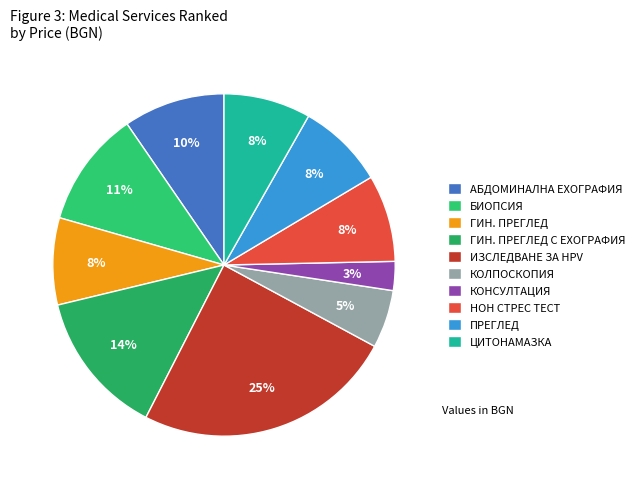

Which category has the smallest portion of the pie?

КОНСУЛТАЦИЯ